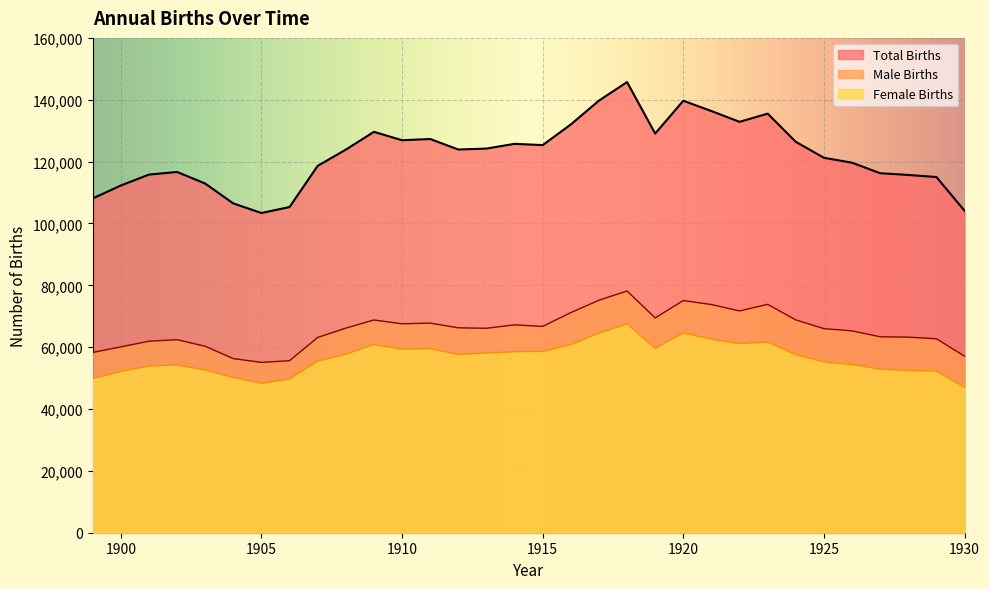

In Total Births, how many points are lower than both neighbors (excluding endpoints)?

6